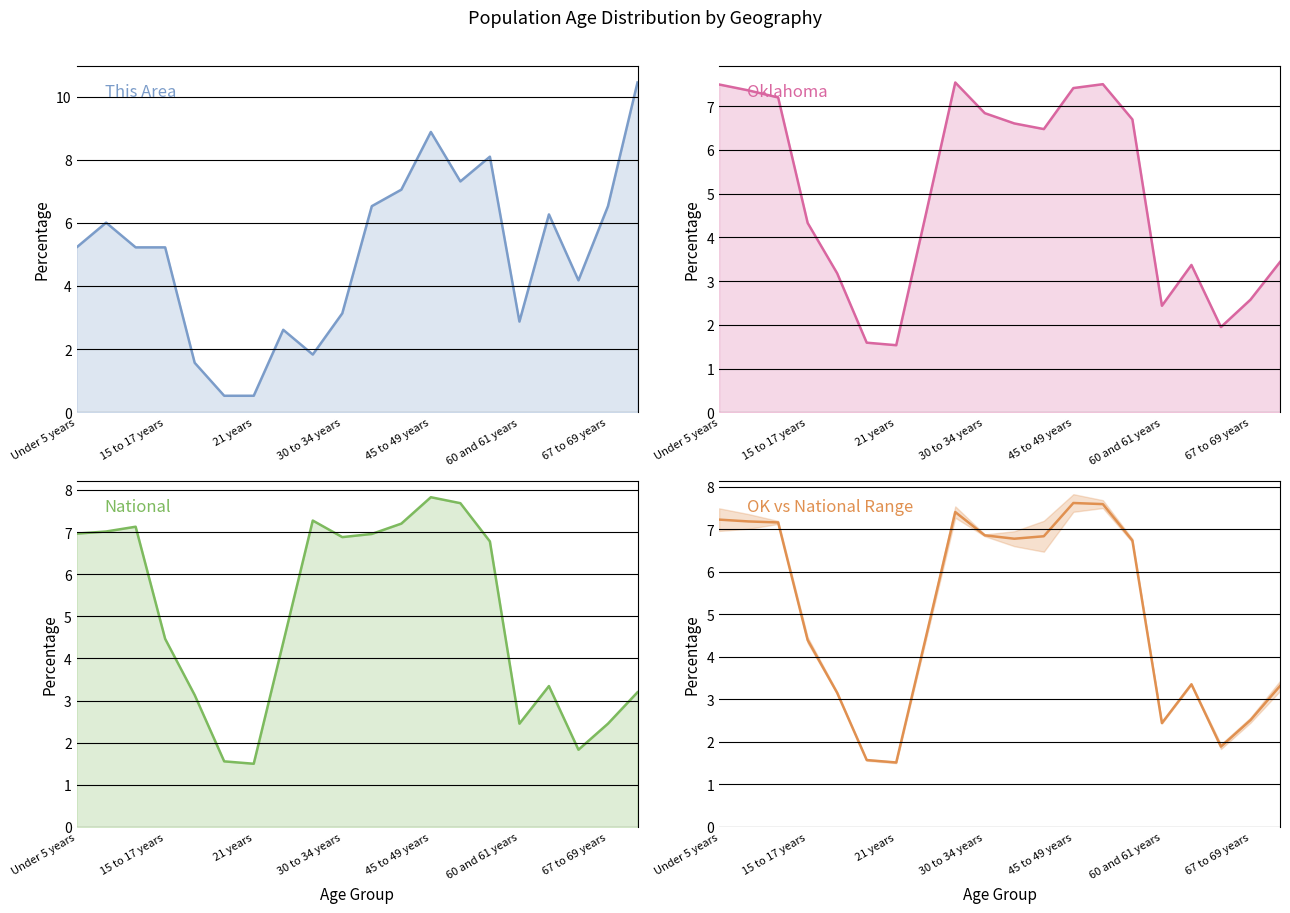

True or false: National and Oklahoma cross at least once.

True